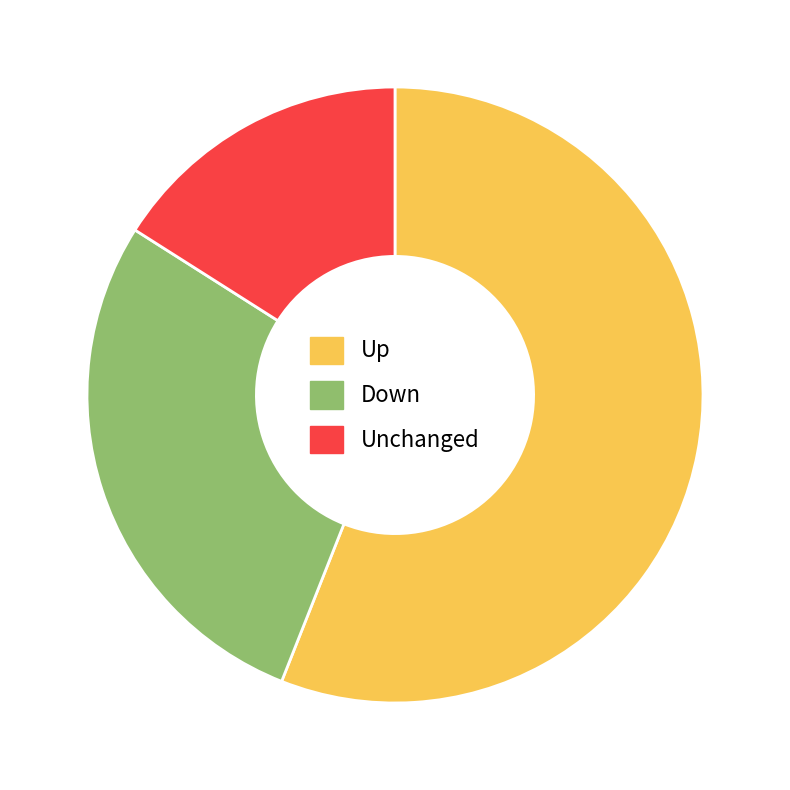

Is there a majority slice in this chart?

Yes